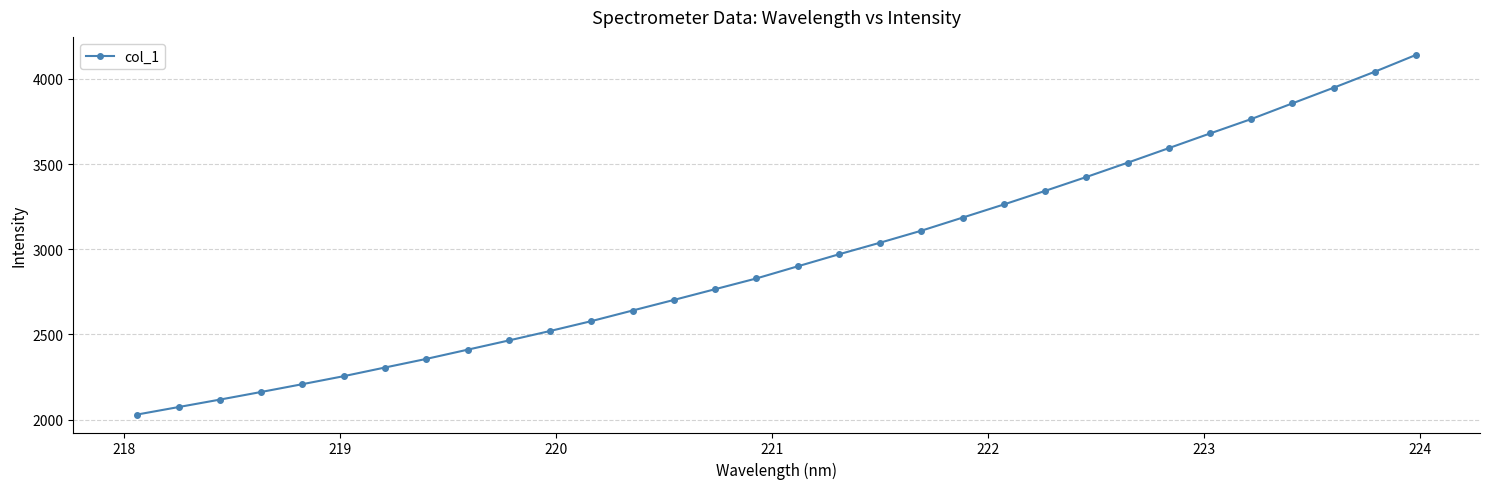

How many lines are shown in the chart?

1